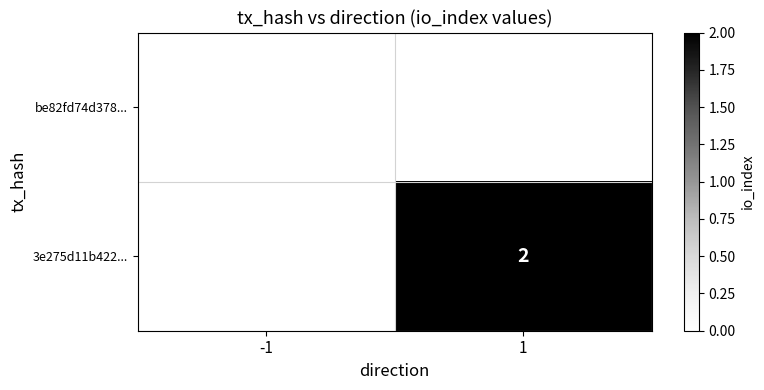

Which has a higher value, -1 or 1?

1